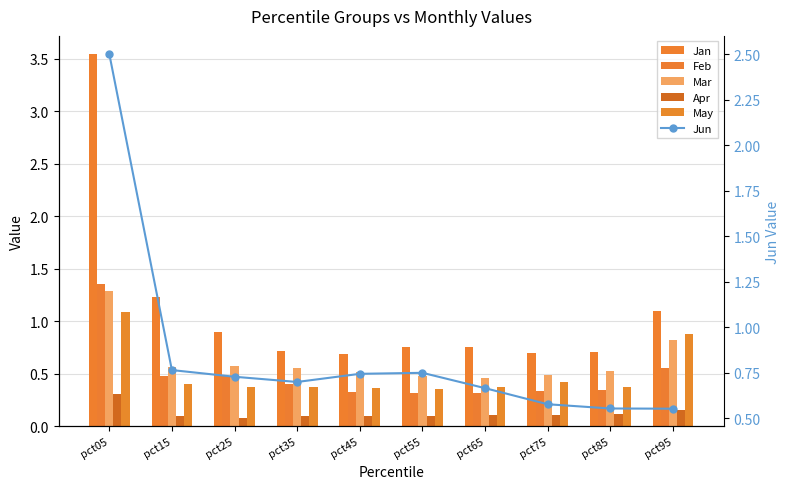

Between pct35 and pct65, which is larger?

pct65